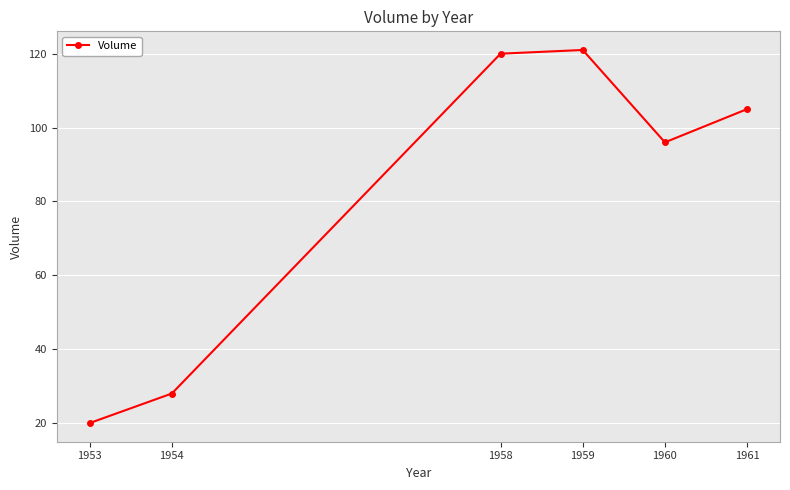

At which category does the data reach its first local valley?

1960